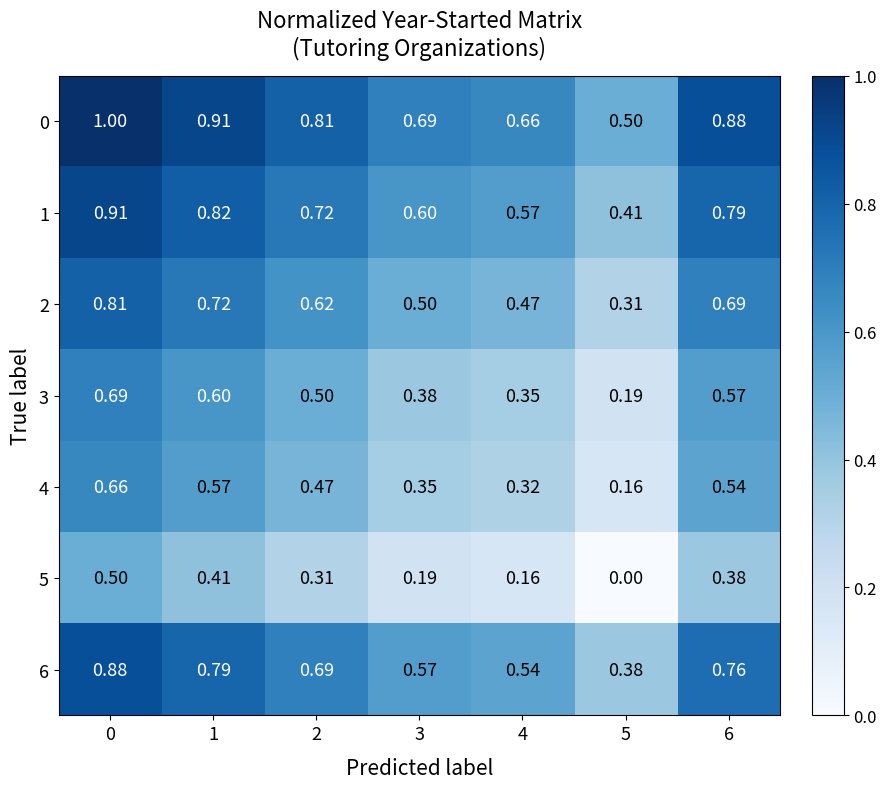

Is the value of 4 at 3 greater than the value of 3 at 5?

Yes